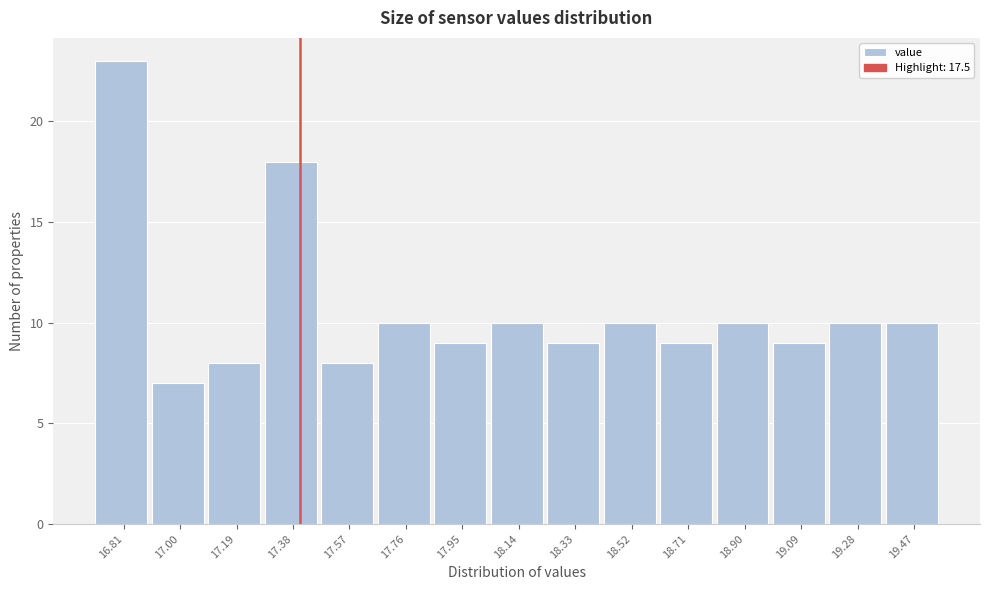

Reading left to right, list all the values displayed in this chart.

16.81=23	17.00=7	17.19=8	17.38=18	17.57=8	17.76=10	17.95=9	18.14=10	18.33=9	18.52=10	18.71=9	18.90=10	19.09=9	19.28=10	19.47=10